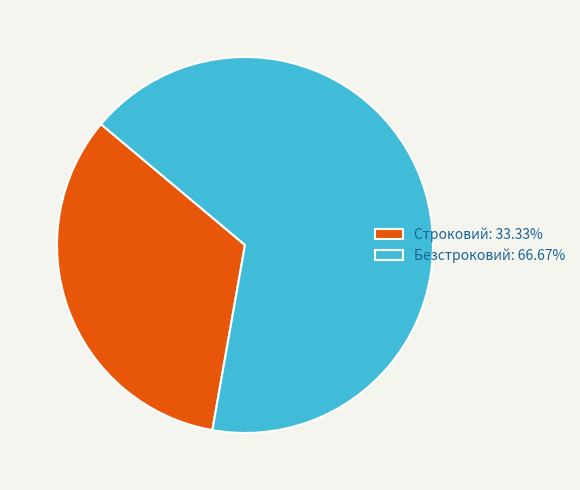

Which slice is the smallest?

Строковий